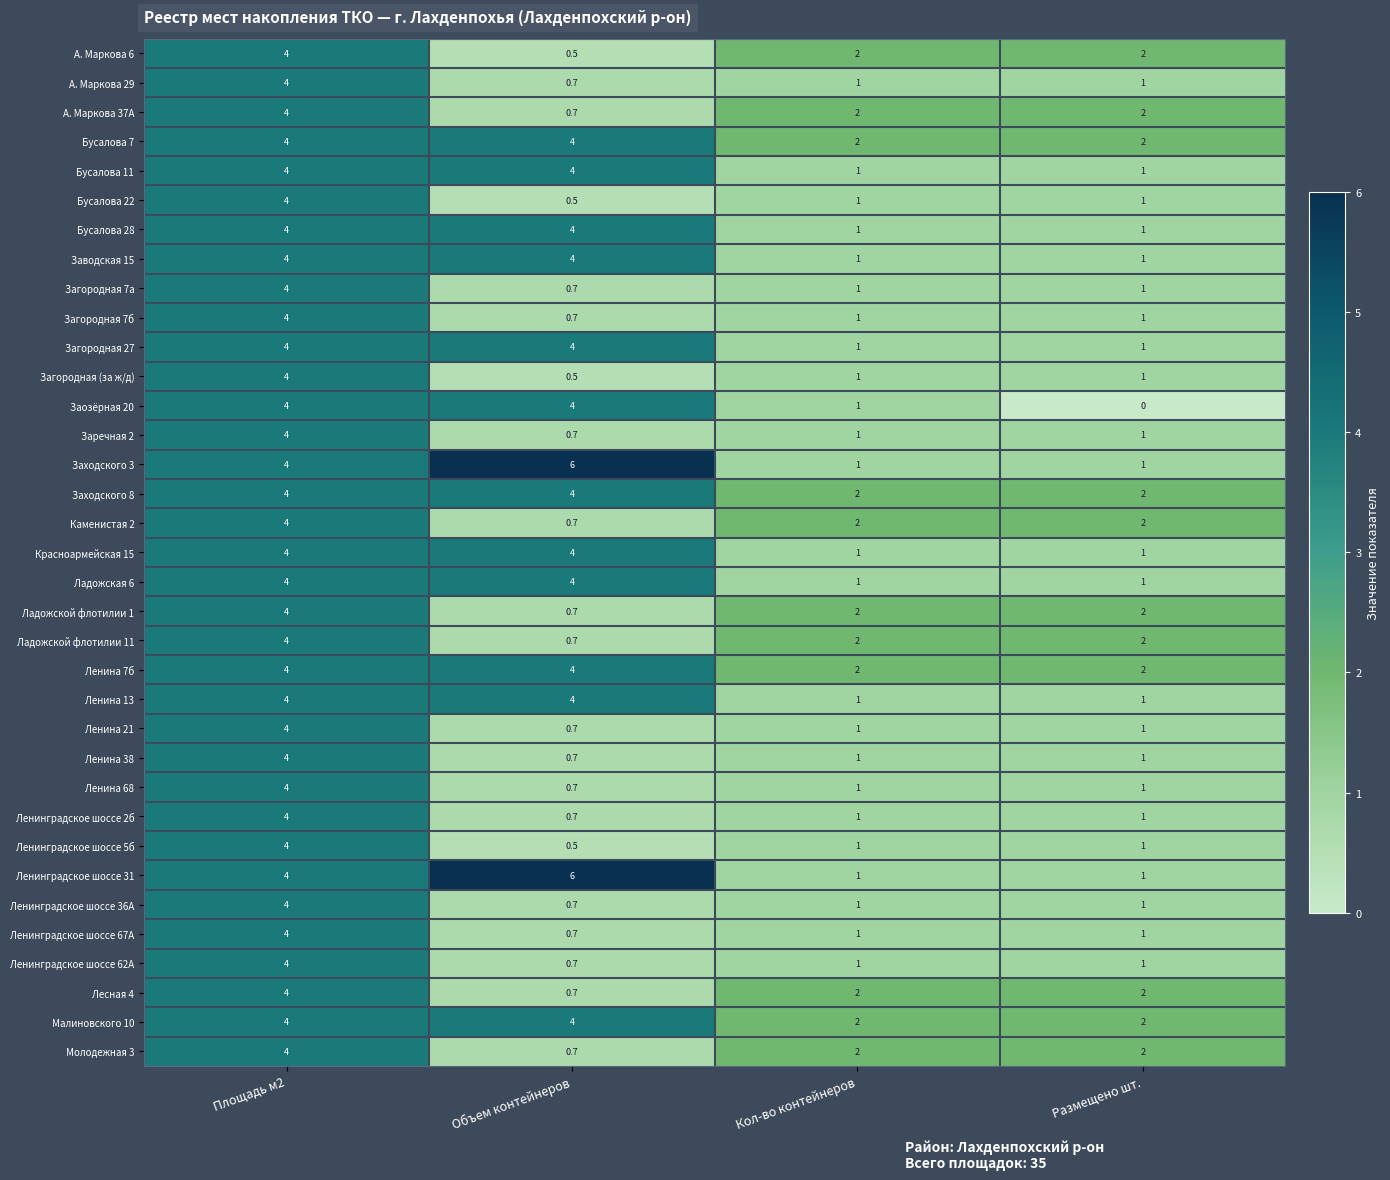

At which category is the sum across all series the highest?

Площадь м2